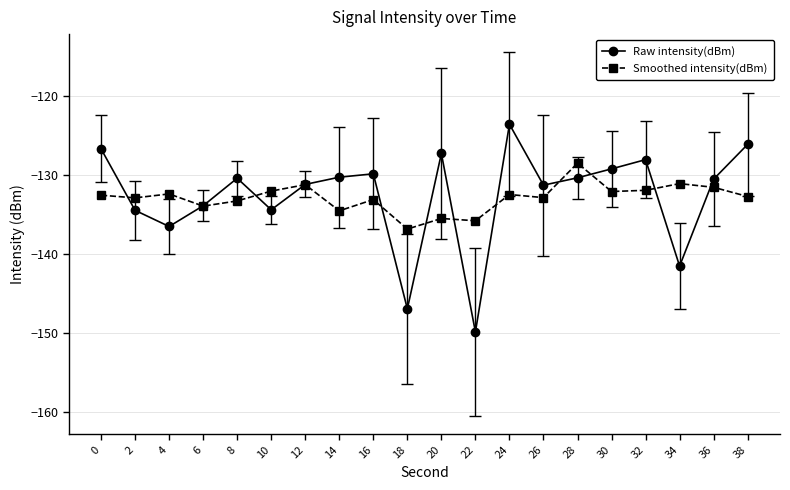

Is the value of Smoothed intensity(dBm) at 26 greater than the value of Raw intensity(dBm) at 2?

Yes